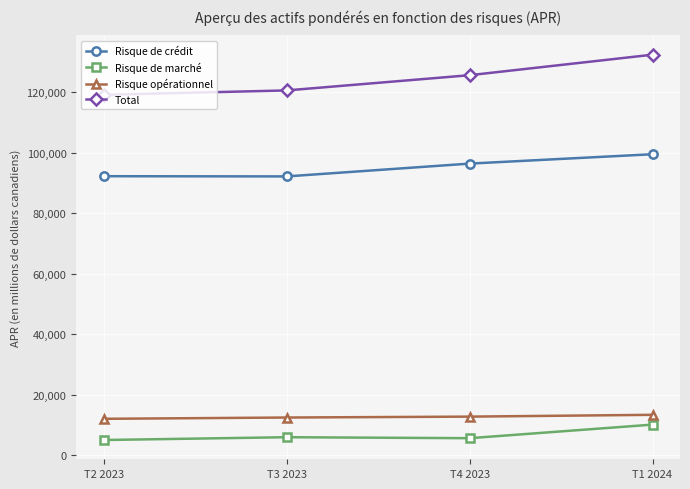

What is the total value across all series at T4 2023?

240422